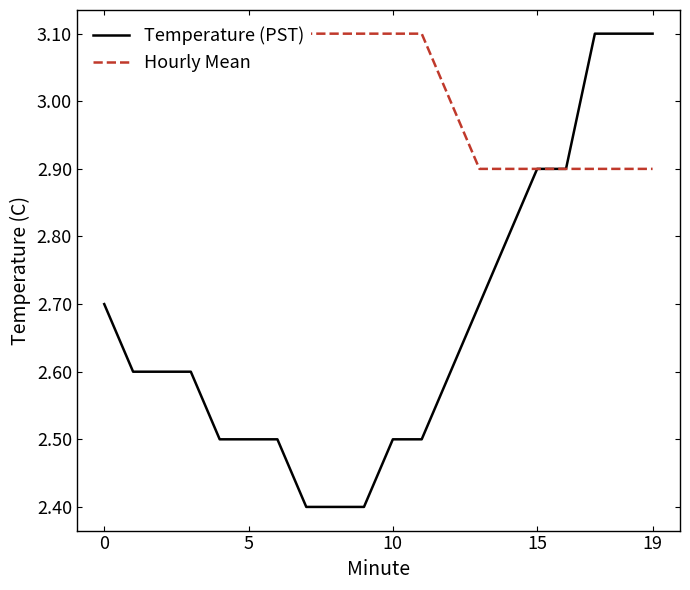

What is the approximate value of Temperature (PST) at 0?

2.7